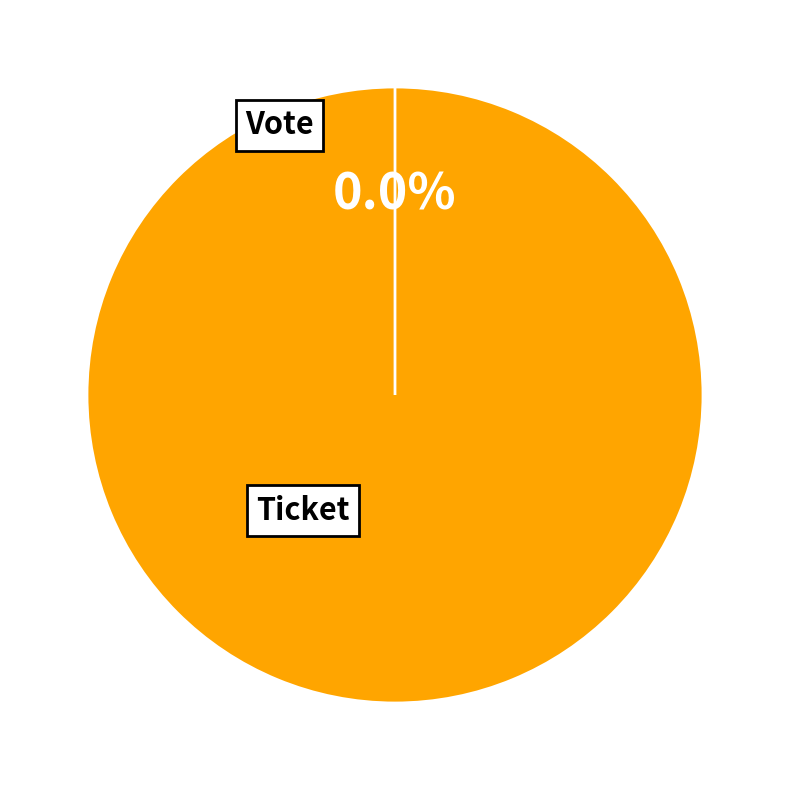

Which slice is the largest?

Vote